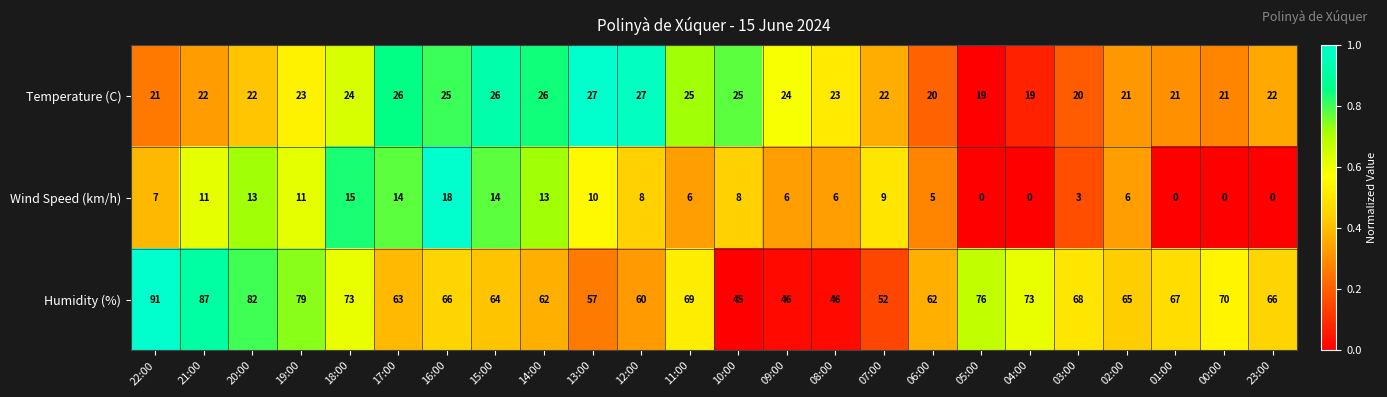

Which series has the widest spread of values?

Humidity (%)